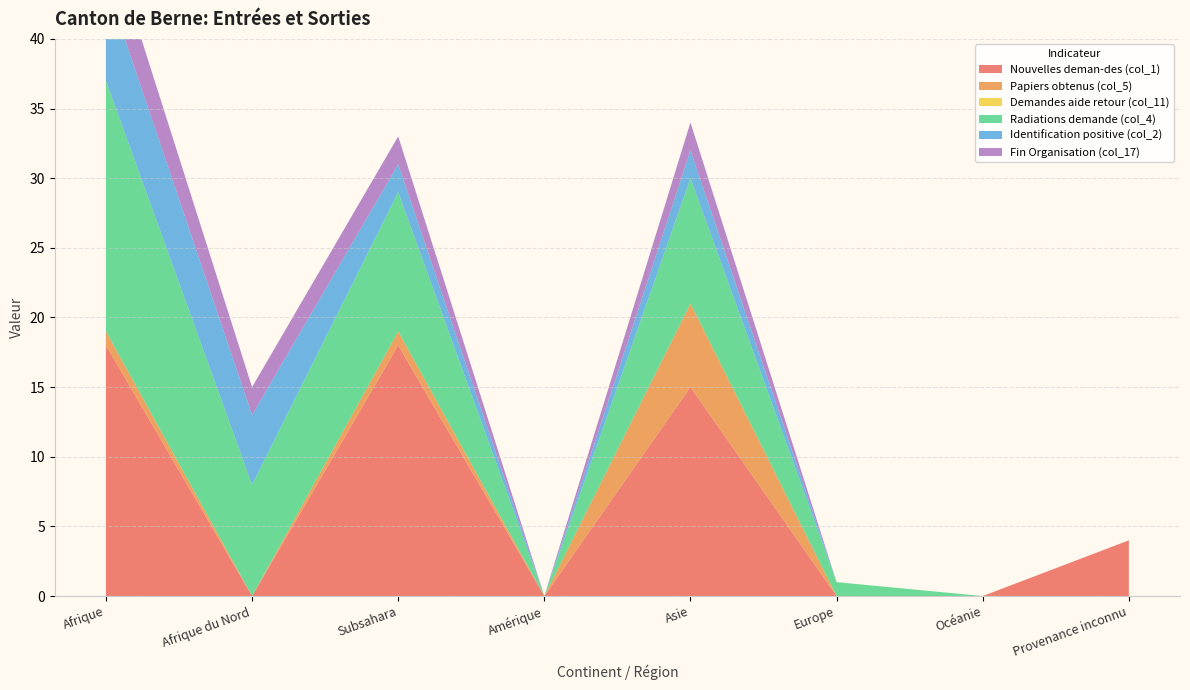

Reading left to right, what are all the values shown in this chart?

Nouvelles deman-des (col_1): 18	0	18	0	15	0	0	4
Papiers obtenus (col_5): 1	0	1	0	6	0	0	0
Demandes aide retour (col_11): 0	0	0	0	0	0	0	0
Radiations demande (col_4): 18	8	10	0	9	1	0	0
Identification positive (col_2): 7	5	2	0	2	0	0	0
Fin Organisation (col_17): 4	2	2	0	2	0	0	0